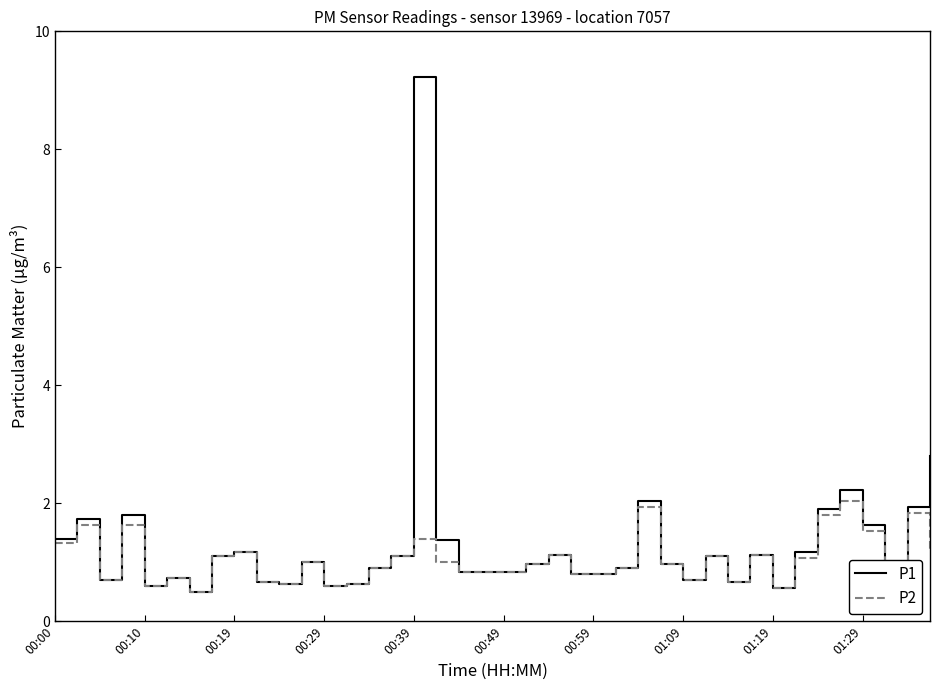

How many interior local valleys does the P1 series have?

9